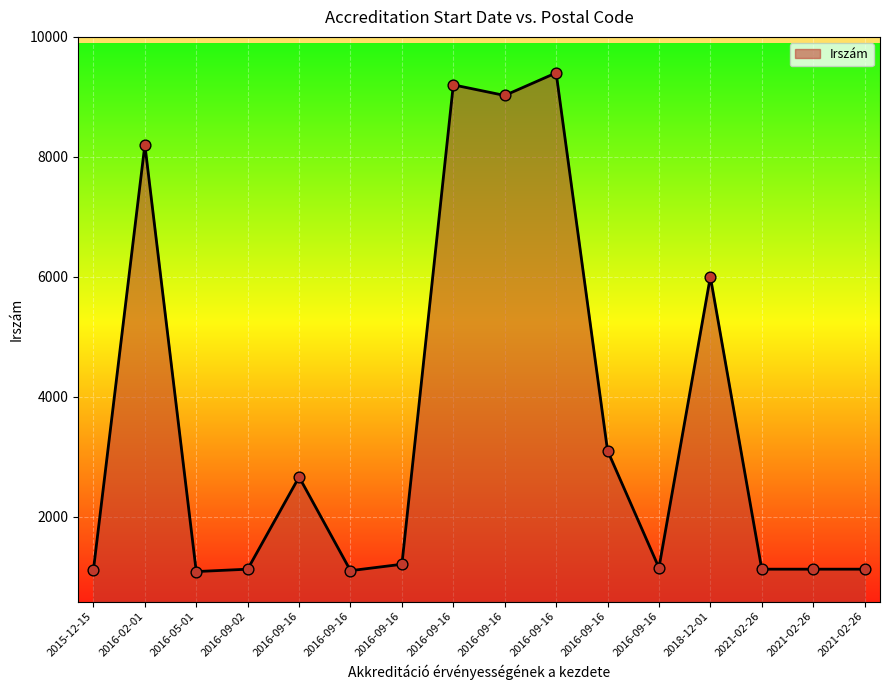

How many lines are shown in the chart?

1